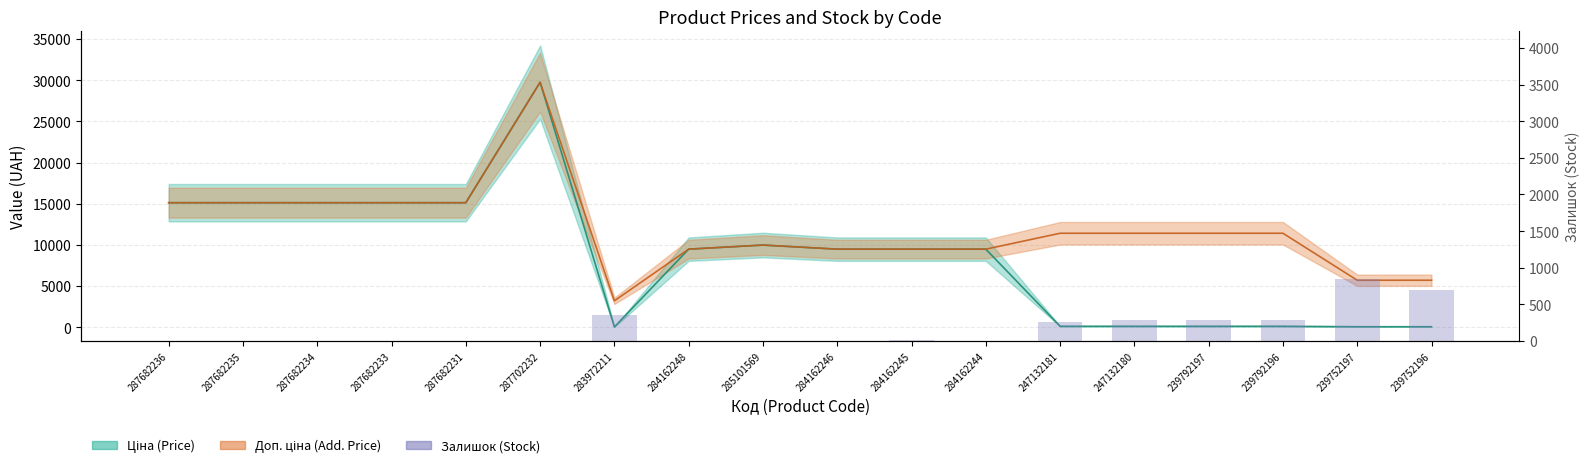

What is the difference between the maximum and minimum values?

845